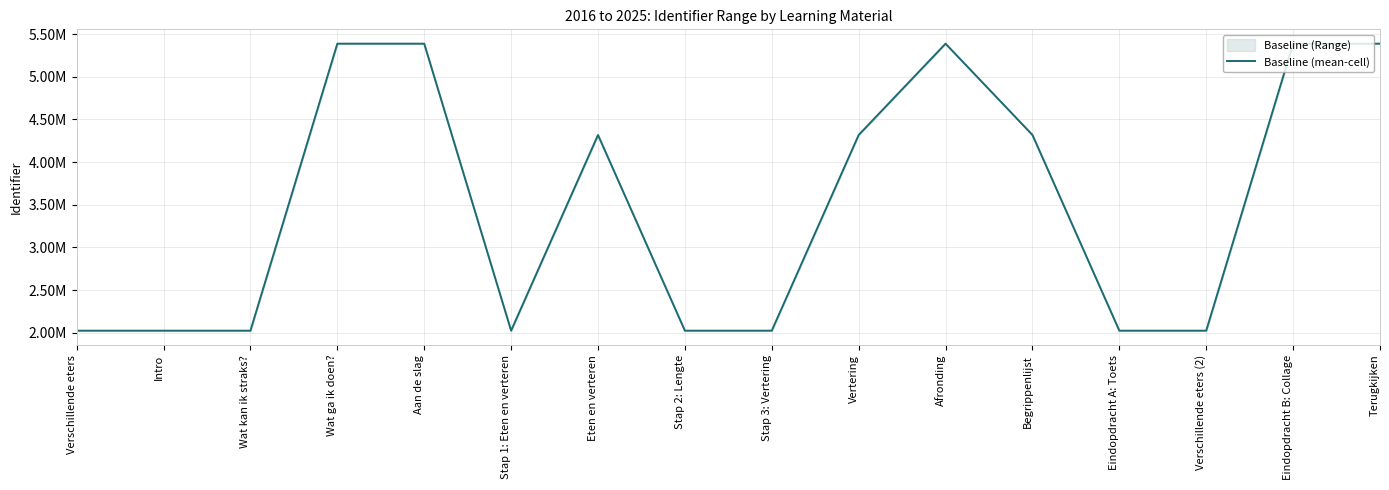

True or false: there are more than 2 points higher than both neighbors.

True